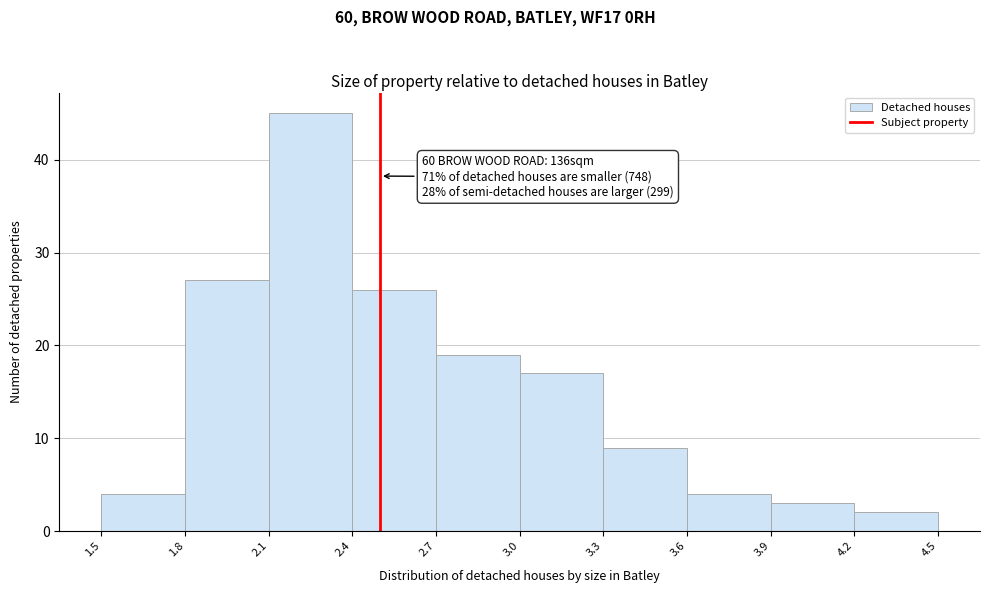

Over which range of the x-axis is the bar tallest?

2.1 to 2.4